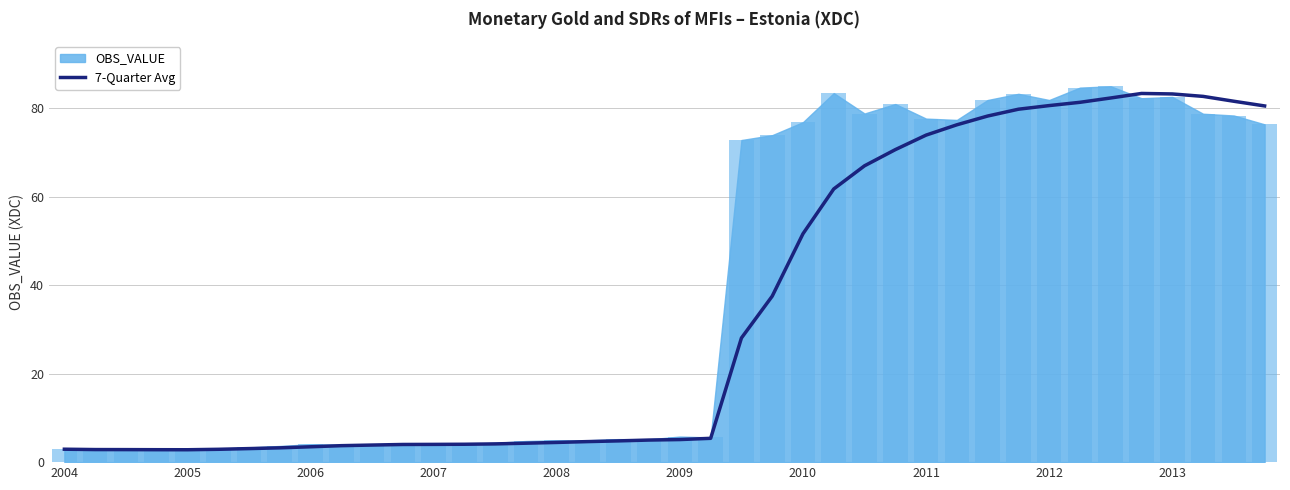

True or false: the data shows 42.1 at 33.

False